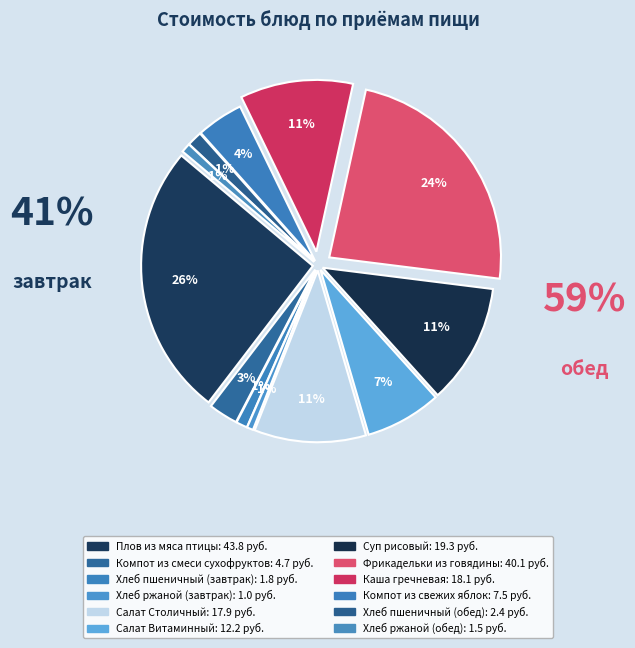

Is the sum of Суп рисовый and Хлеб пшеничный (обед) greater than half?

No